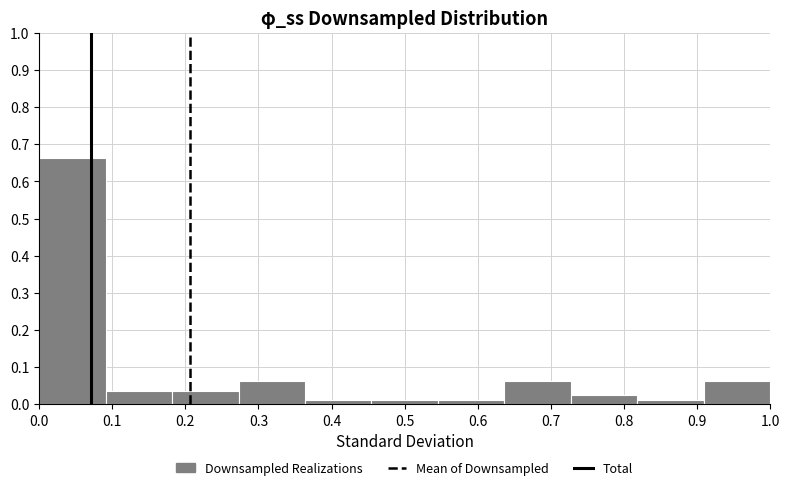

Which range on the x-axis has the tallest bar?

0.00 to 0.09